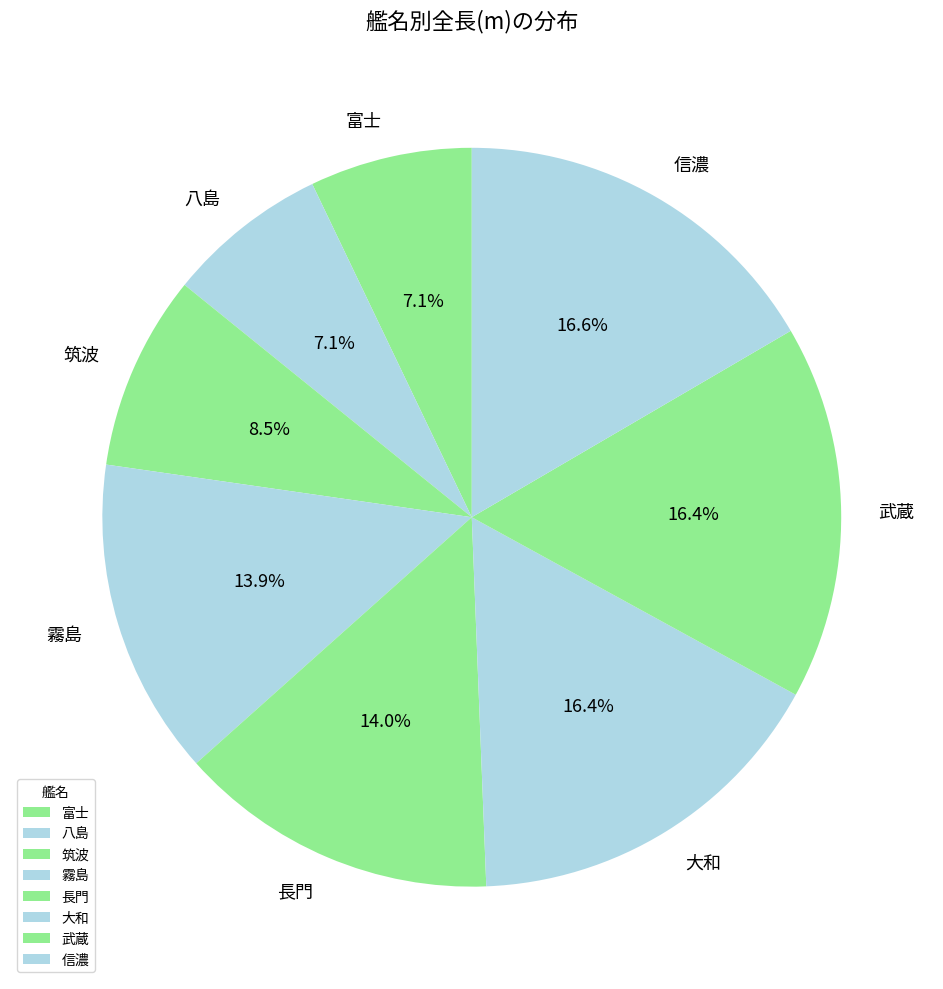

How much of the chart is everything except 八島?

92.9%